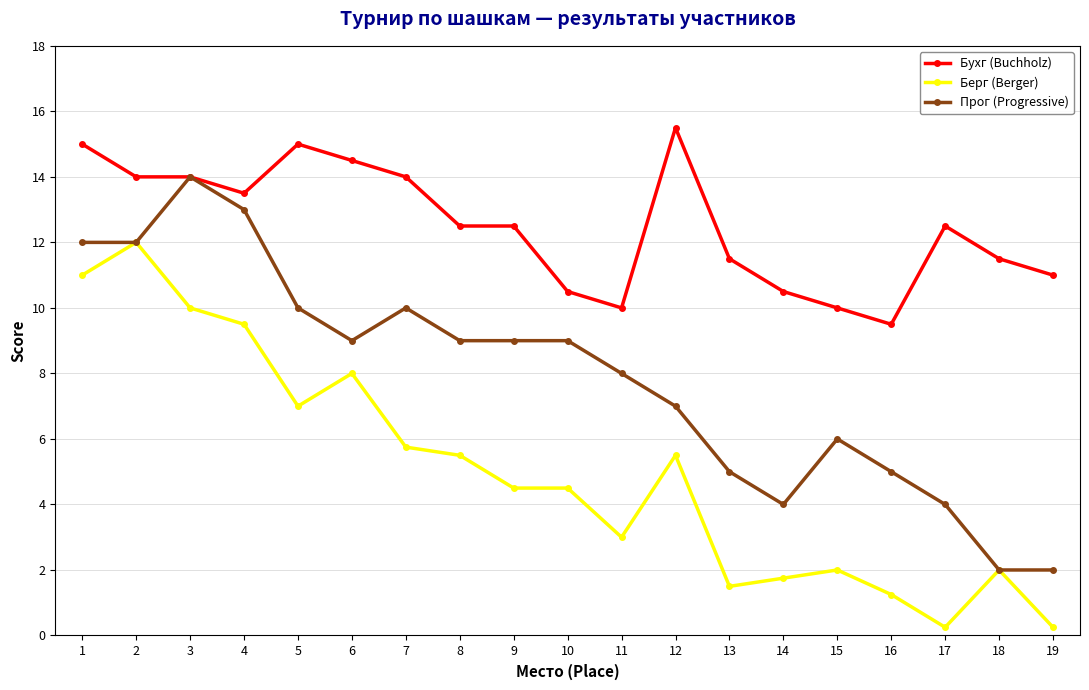

The Берг (Berger) series shows 1.5 at 13. True or false?

True